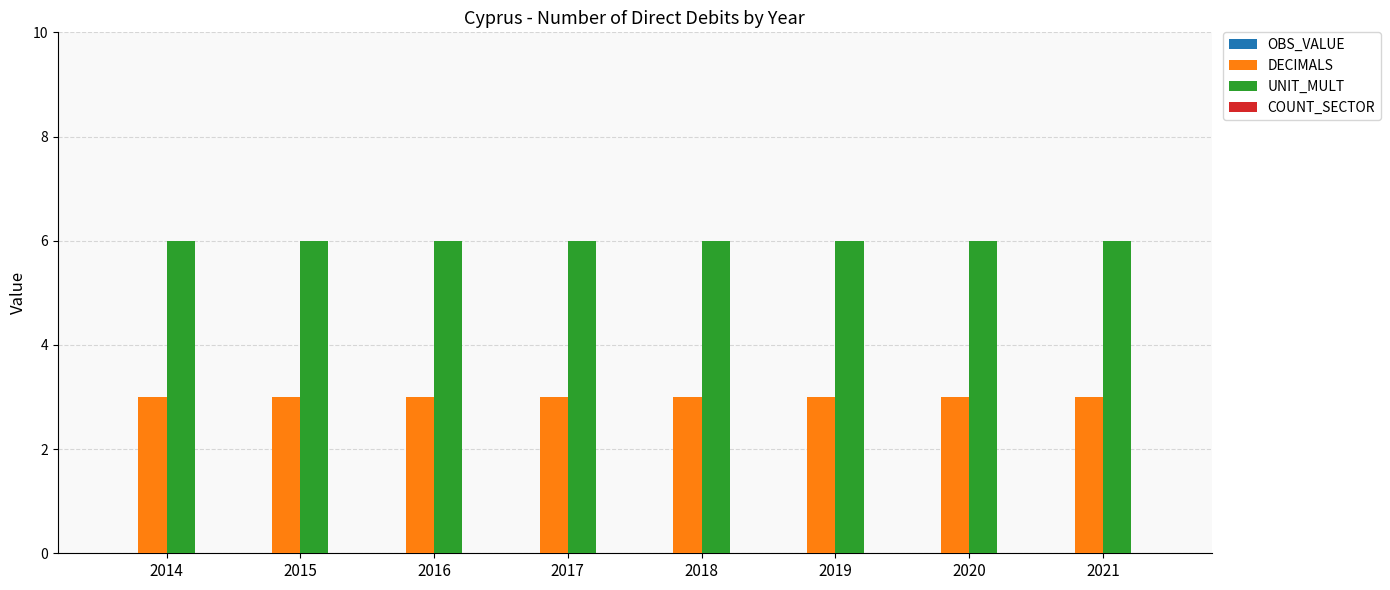

Is the value of UNIT_MULT at 2017 greater than the value of DECIMALS at 2017?

Yes